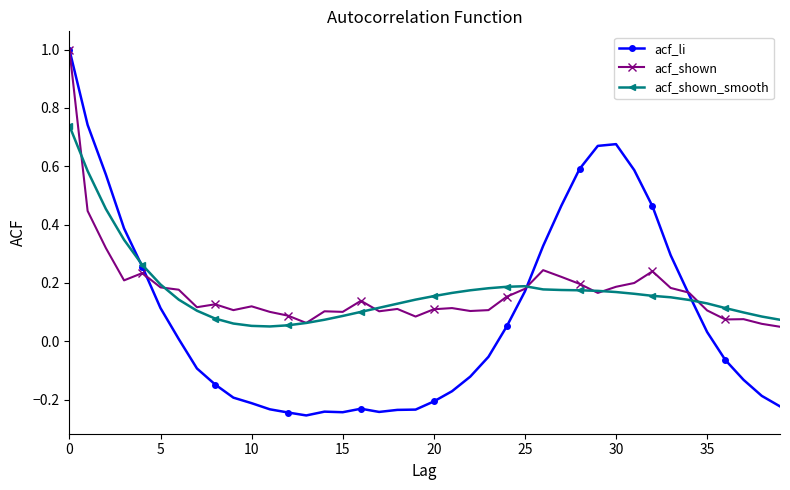

After their last crossing, which series has the higher values: acf_shown_smooth or acf_shown?

acf_shown_smooth